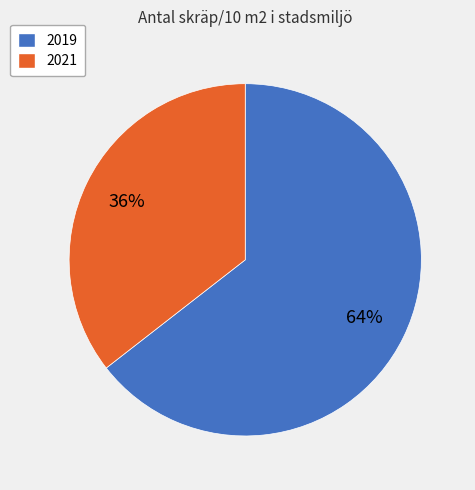

To the nearest percent, what is the average slice percentage?

50%